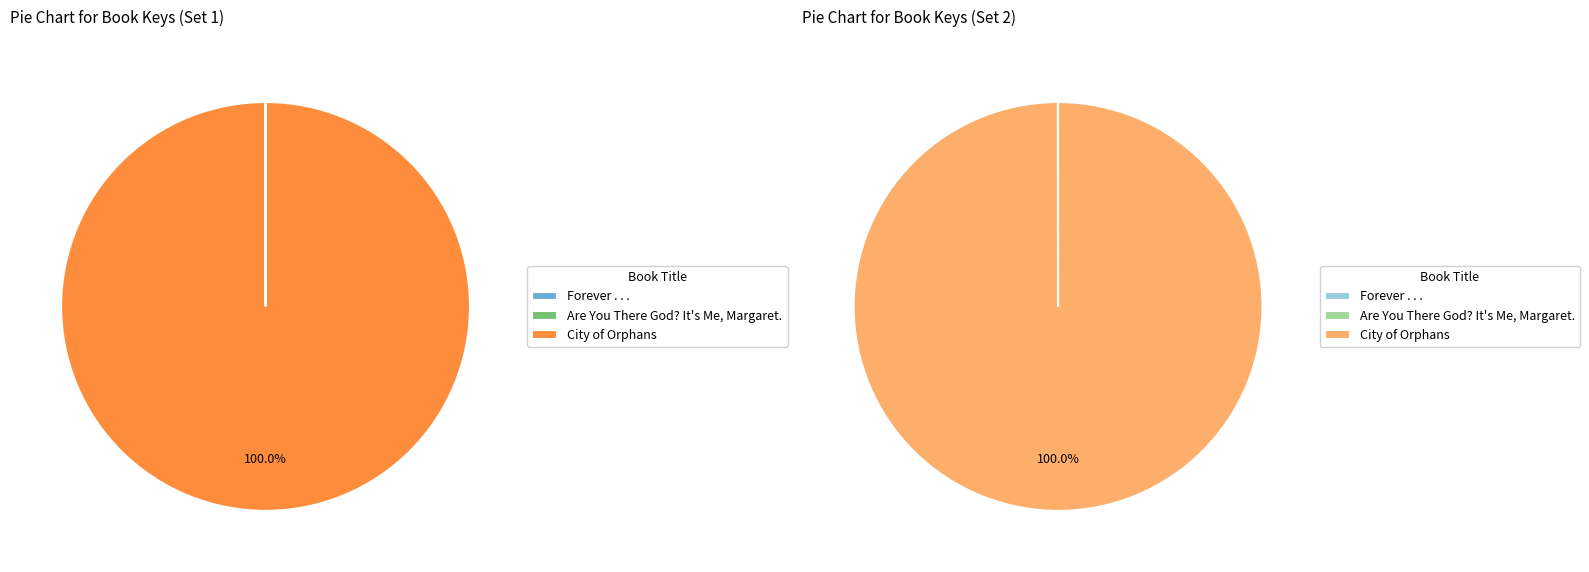

True or false: Are You There God? It's Me, Margaret. accounts for 0% of the total.

True